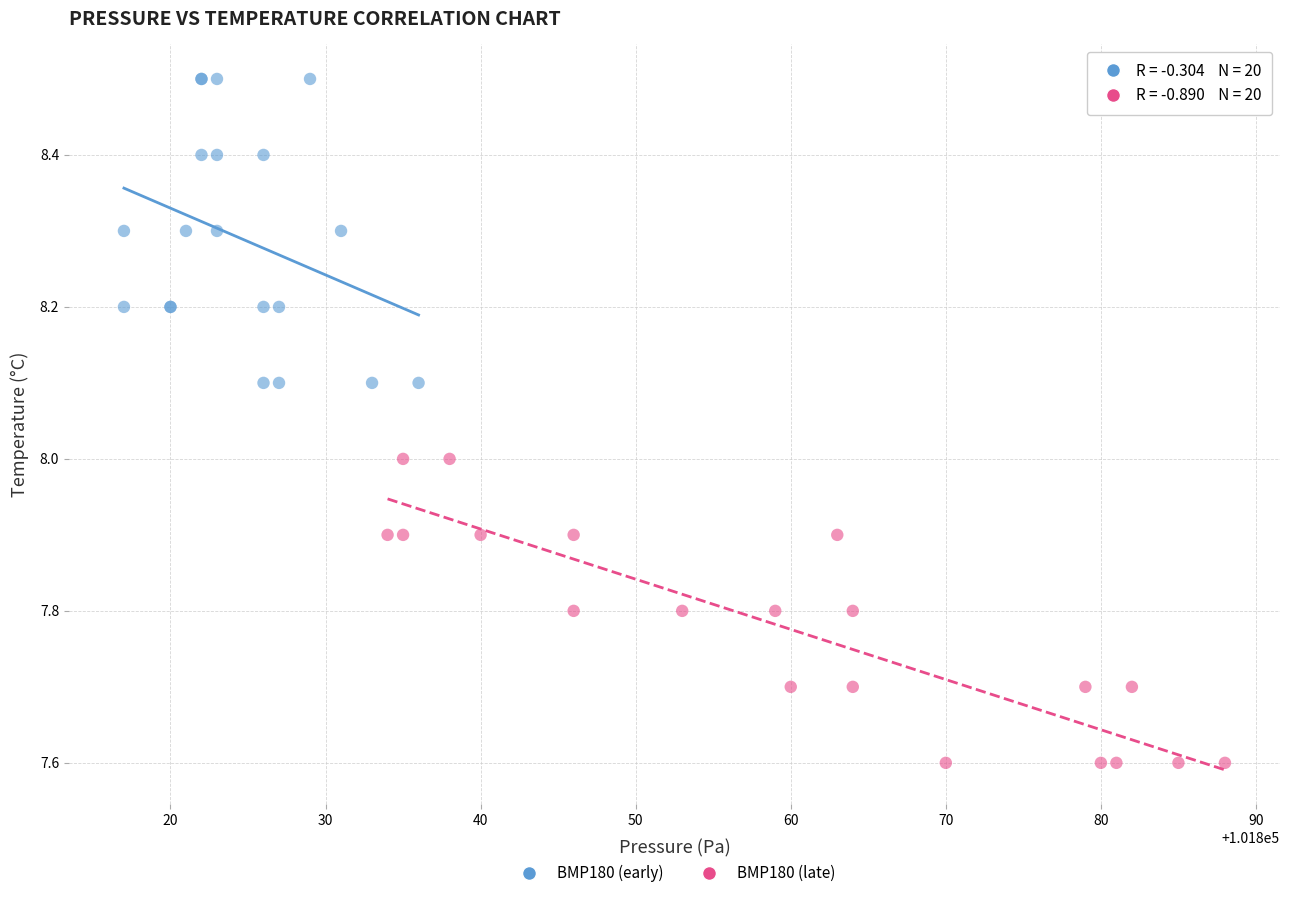

Which series contains the highest Y value?

BMP180 (early)